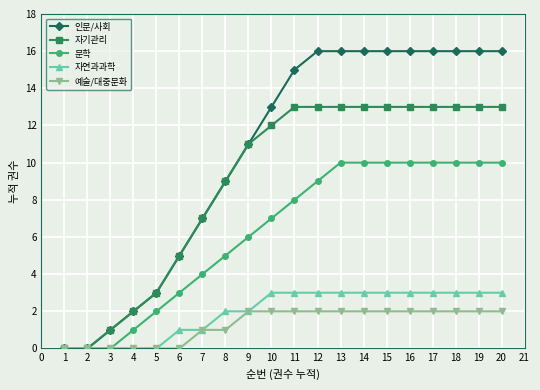

List the series in order of their peak value, highest first.

인문/사회, 자기관리, 문학, 자연과과학, 예술/대중문화